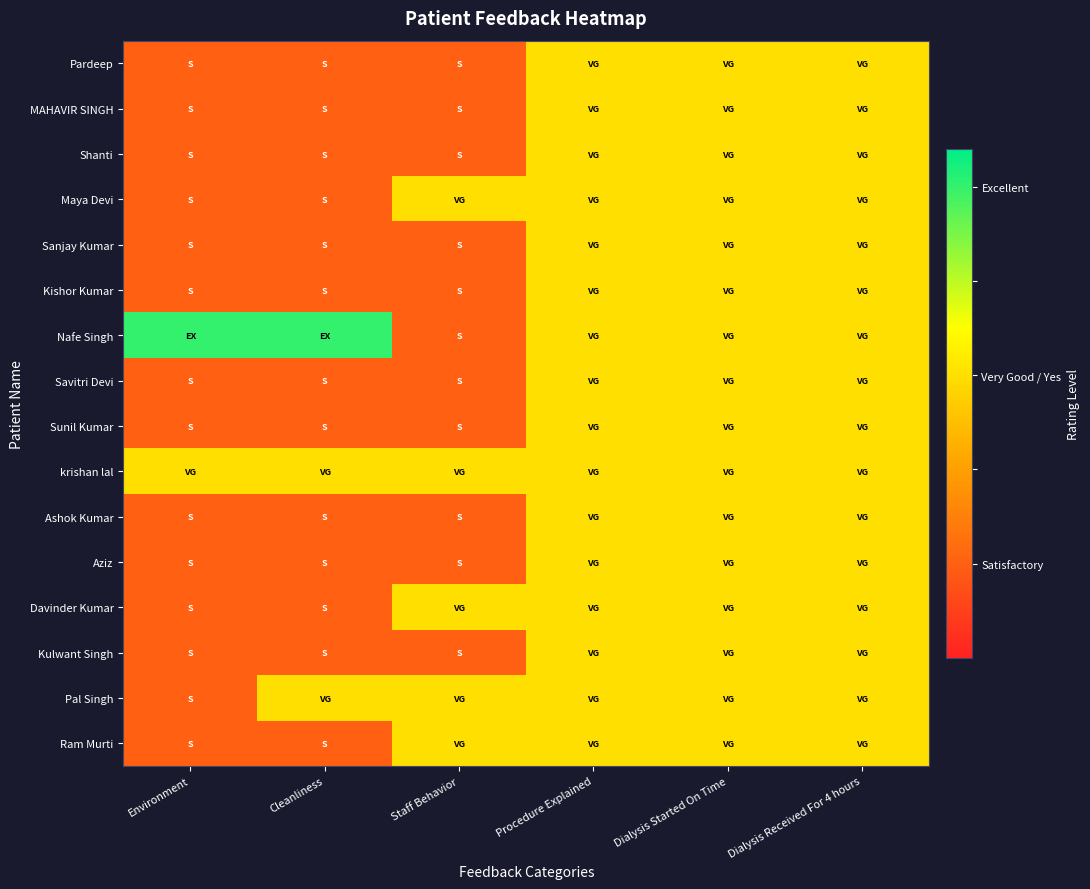

Which series has the largest range (max minus min)?

Nafe Singh